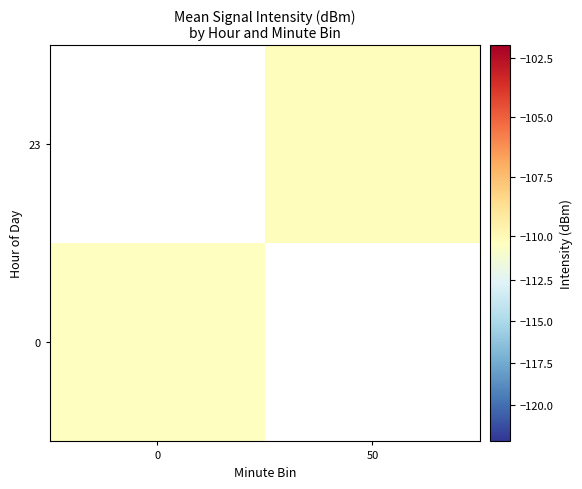

How many categories are shown in the chart?

2